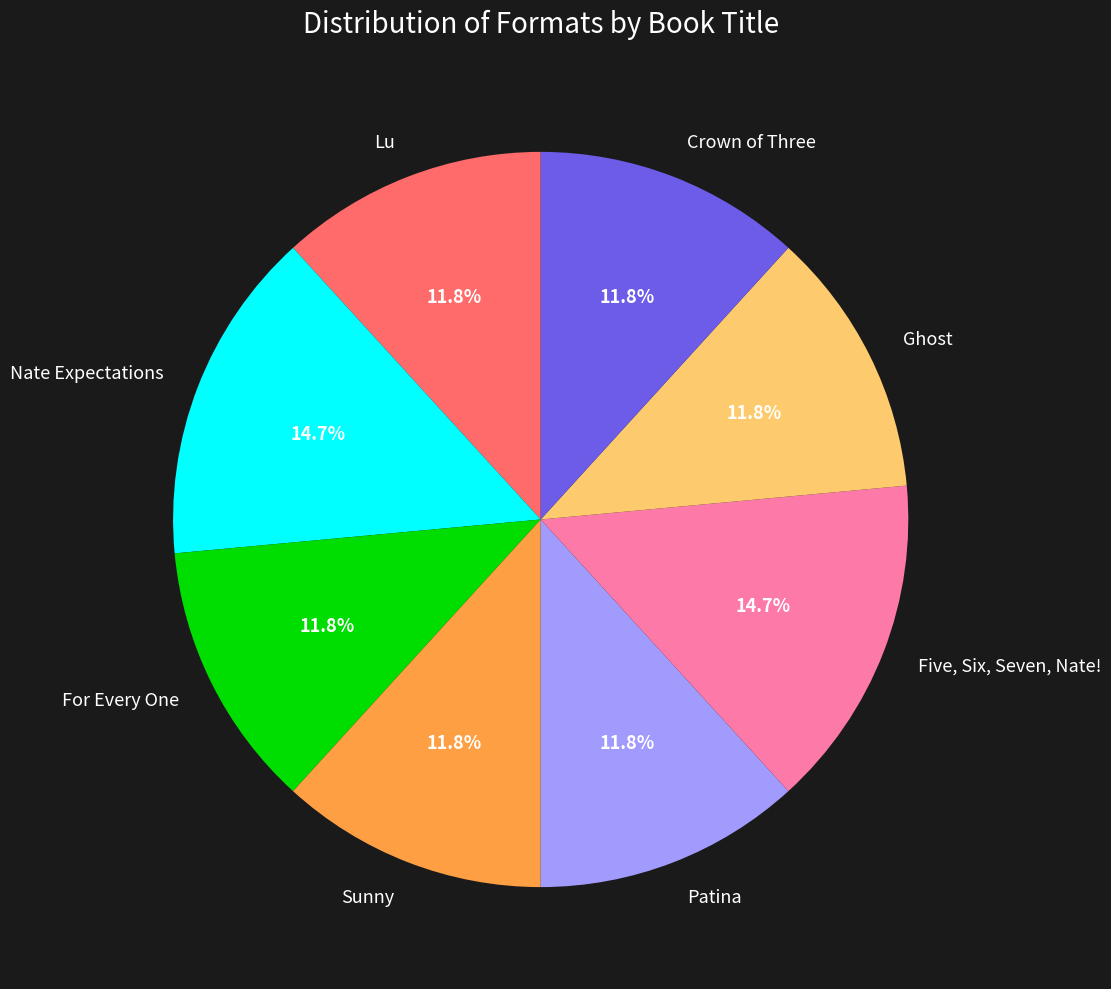

What percentage is the Lu slice, to the nearest percent?

12%